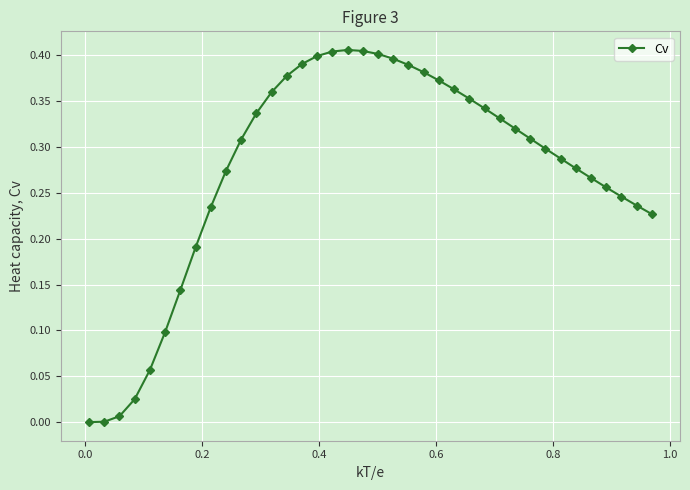

What is the sum of all values?

10.5